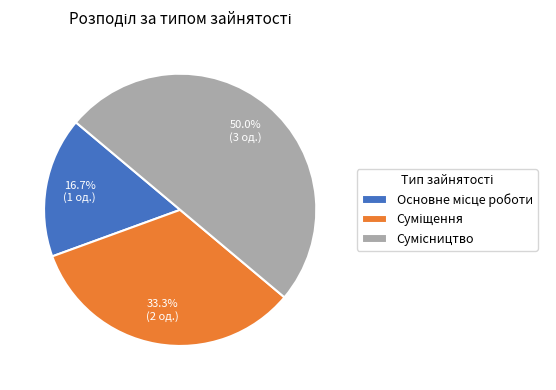

How many segments does this pie chart have?

3